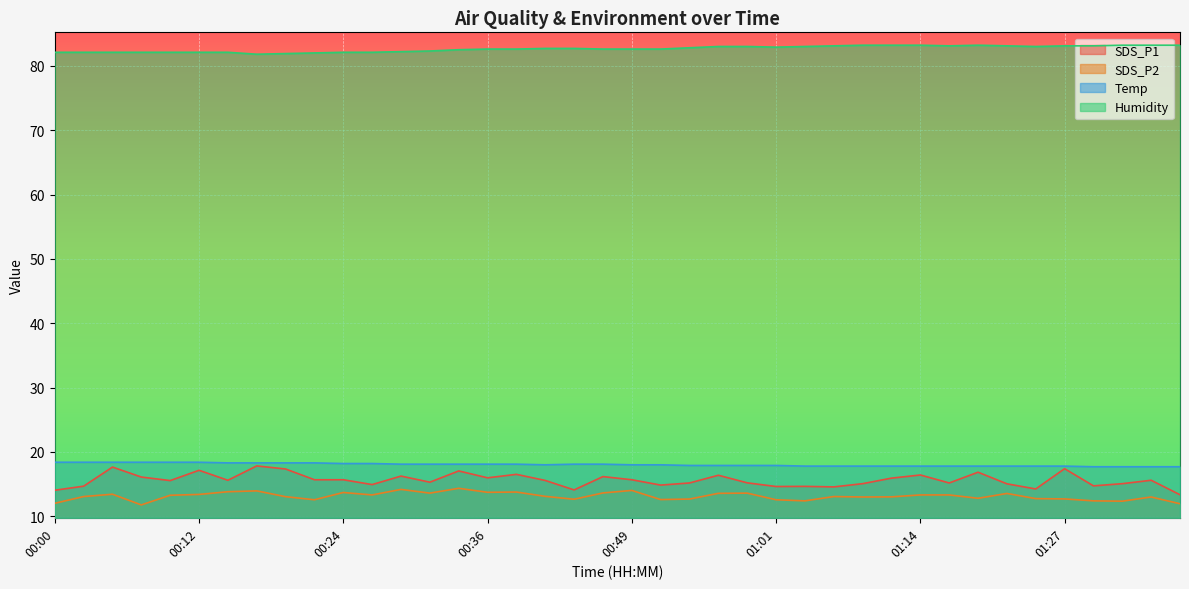

What is the average value of the SDS_P1 series?

15.6